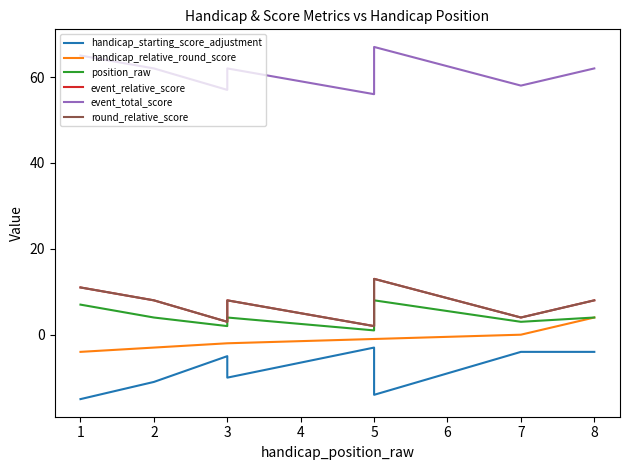

At 5, list the series in order from largest to smallest.

event_total_score, event_relative_score, round_relative_score, position_raw, handicap_relative_round_score, handicap_starting_score_adjustment